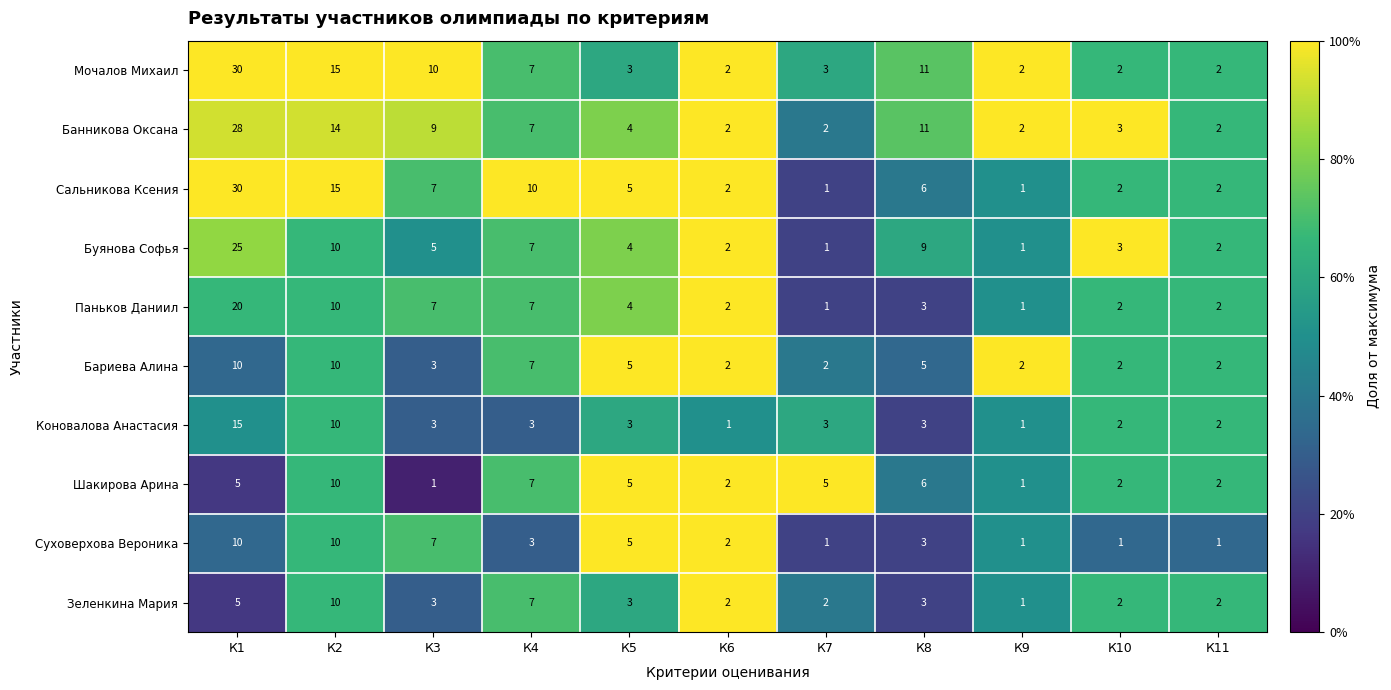

Which series has the widest spread of values?

Сальникова Ксения